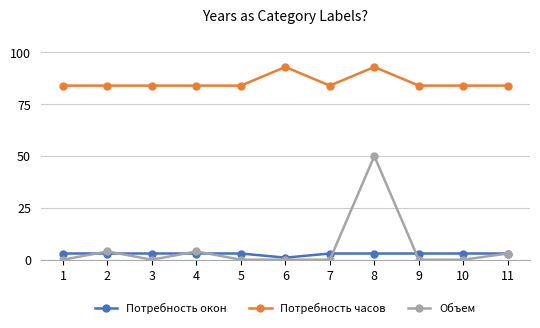

Which series has the largest total across all categories?

Потребность часов